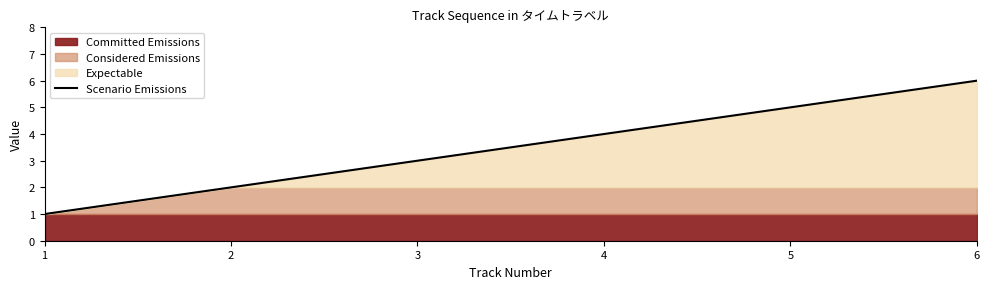

How many lines are shown in the chart?

1